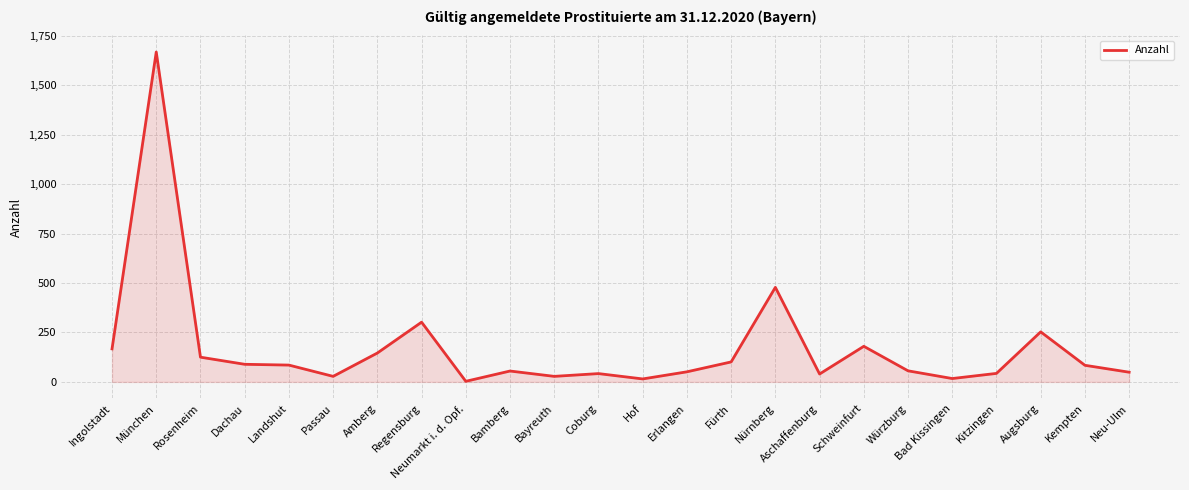

What is the sum of the values at Neumarkt i. d. Opf. and Kempten?

87